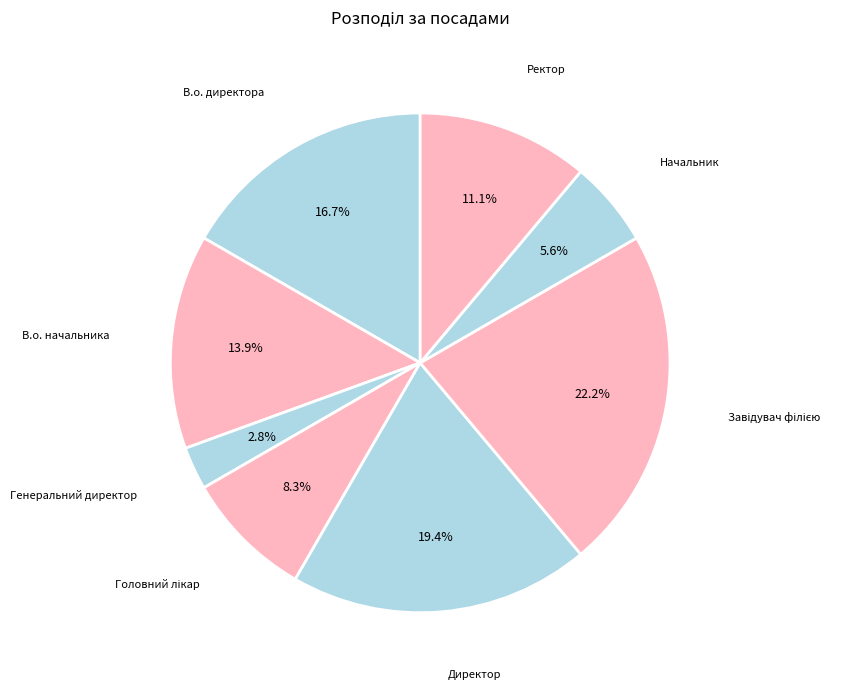

How many slices are in this pie chart?

8